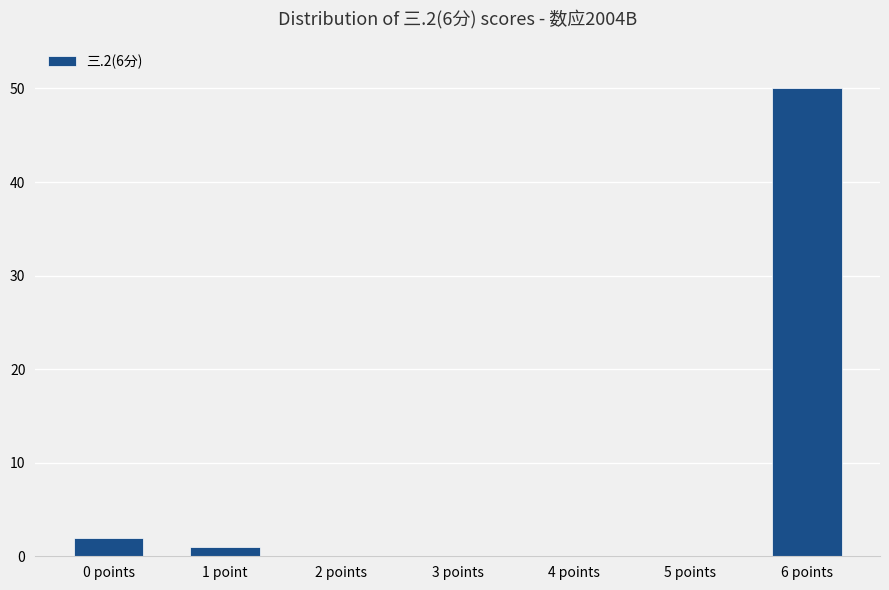

Count the number of data series in this chart.

1